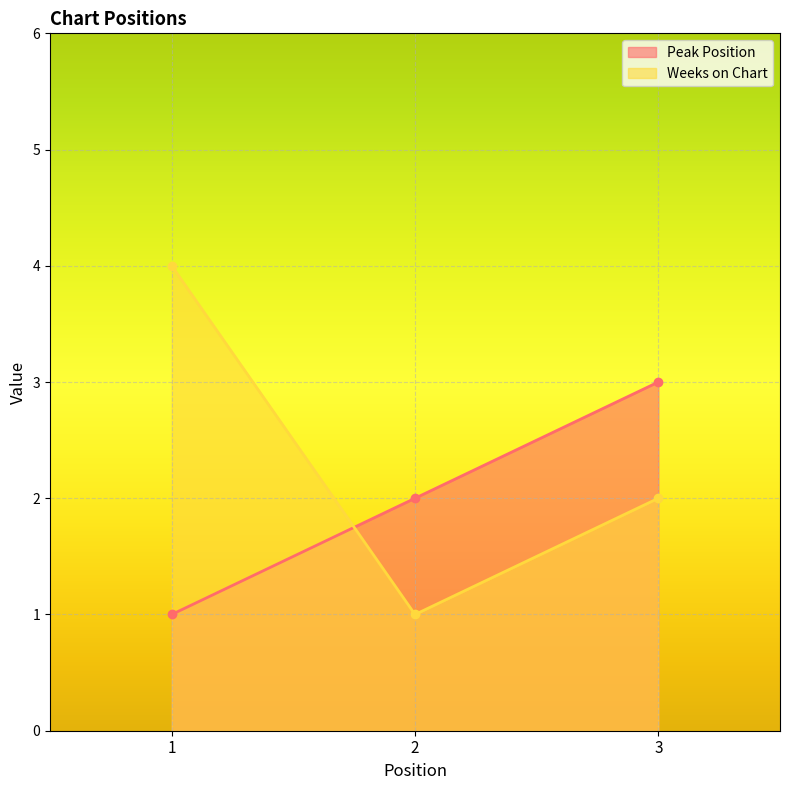

Which has a higher value, 1 or 3?

3